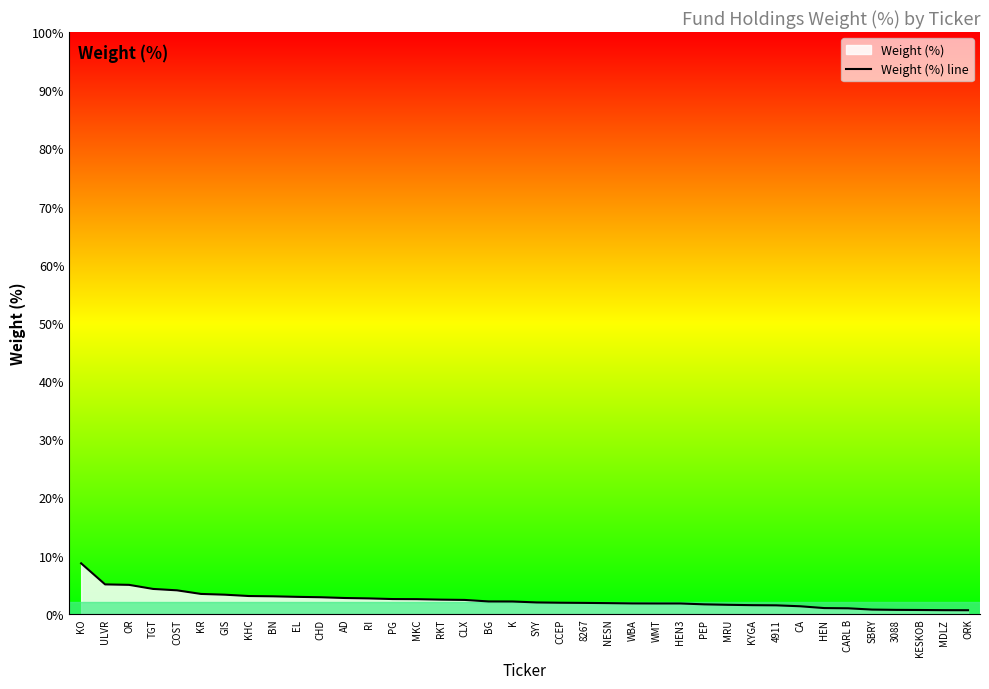

The chart shows a value of 0.9 at CARL B. True or false?

True